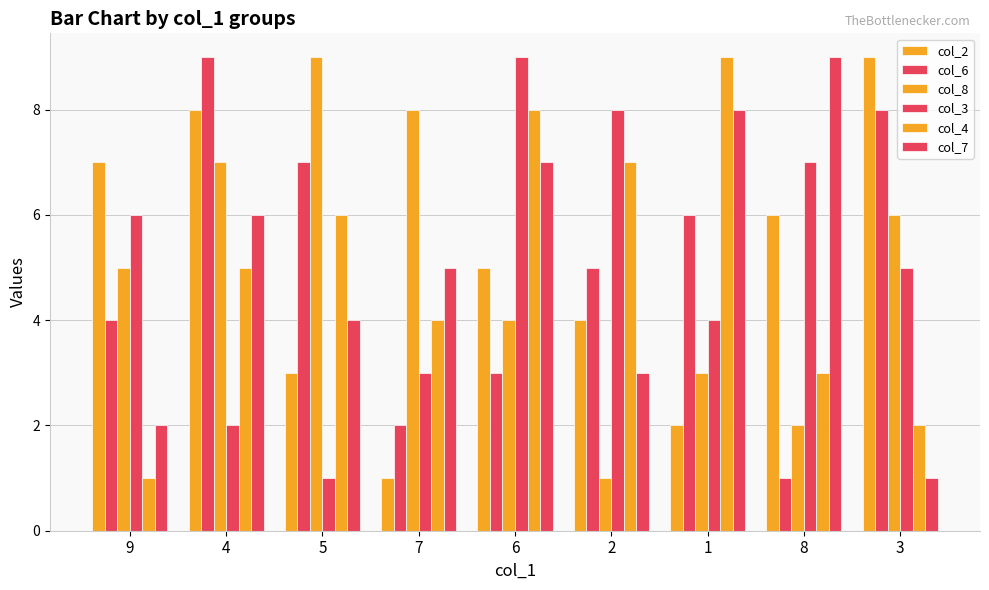

Which has a higher value, 3 or 4?

3